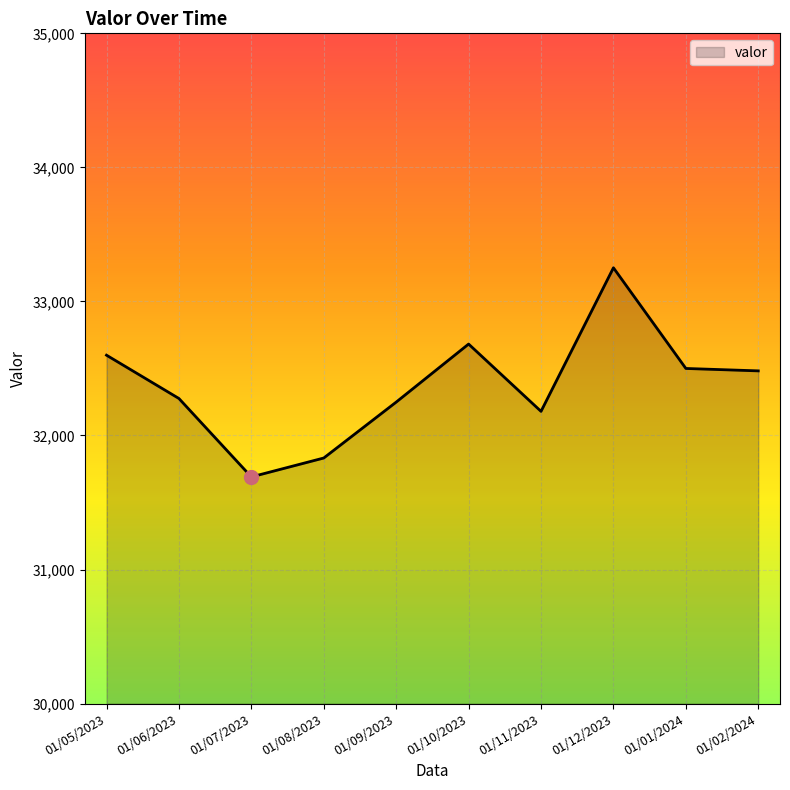

What is the smallest value displayed?

31691